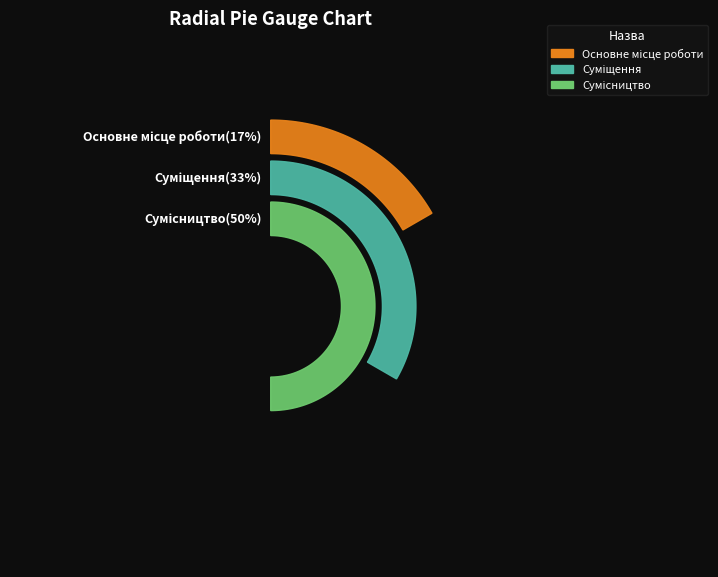

The Суміщення slice represents 19% of the pie. True or false?

False